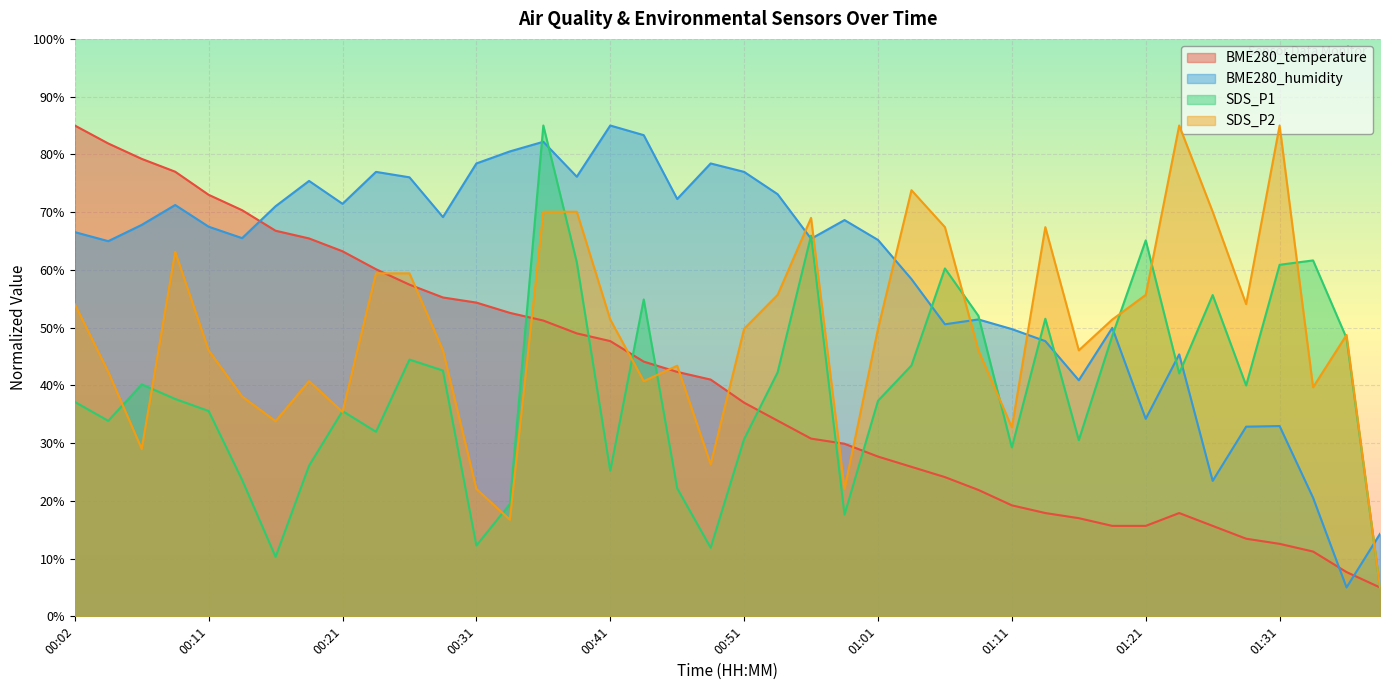

Where is BME280_temperature nearest to the value 45?

00:43